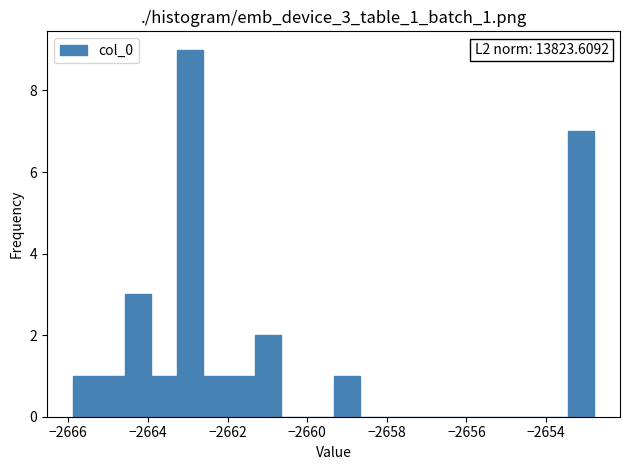

Around what value on the x-axis is the tallest bar? Give the approximate position of its centre, as read against the axis.

-2663.0